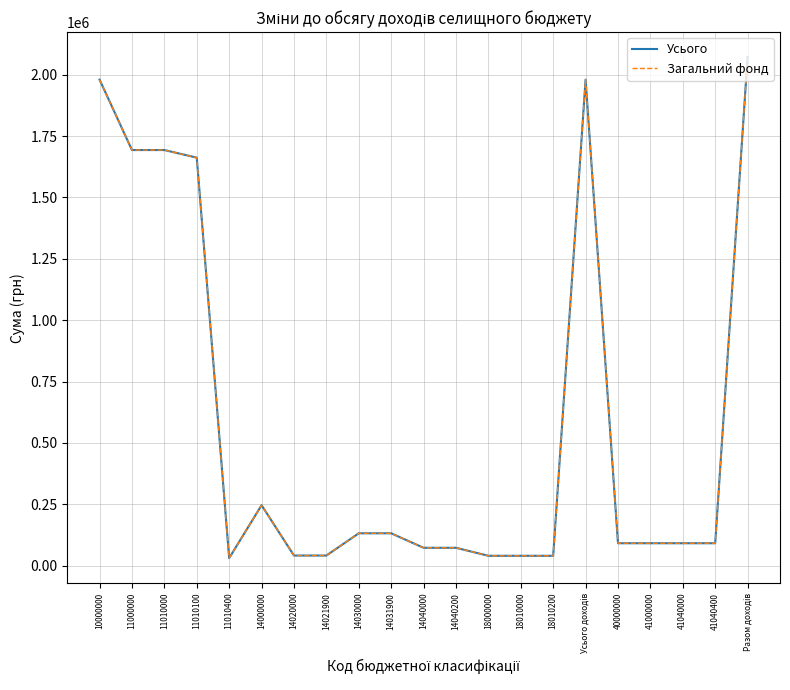

What is the label of the 18th point from the right?

11010100